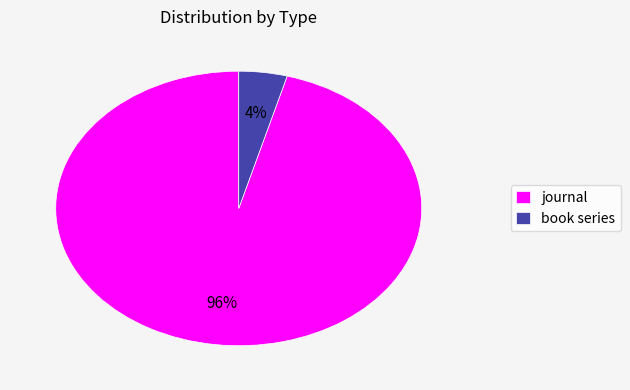

Which slice is the largest?

journal